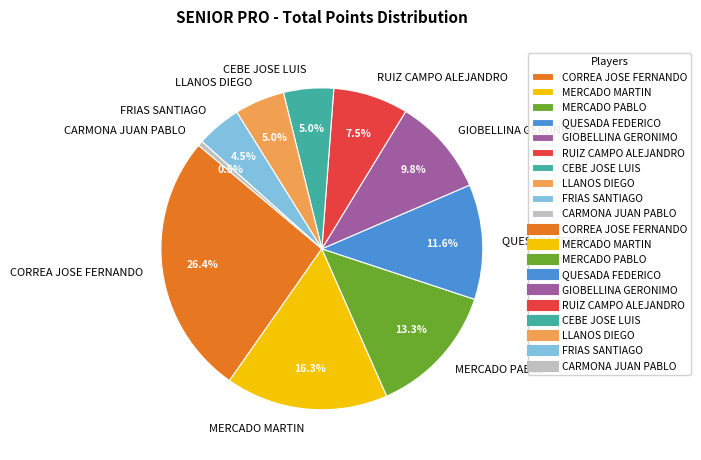

Is there any slice that represents more than half of the pie?

No